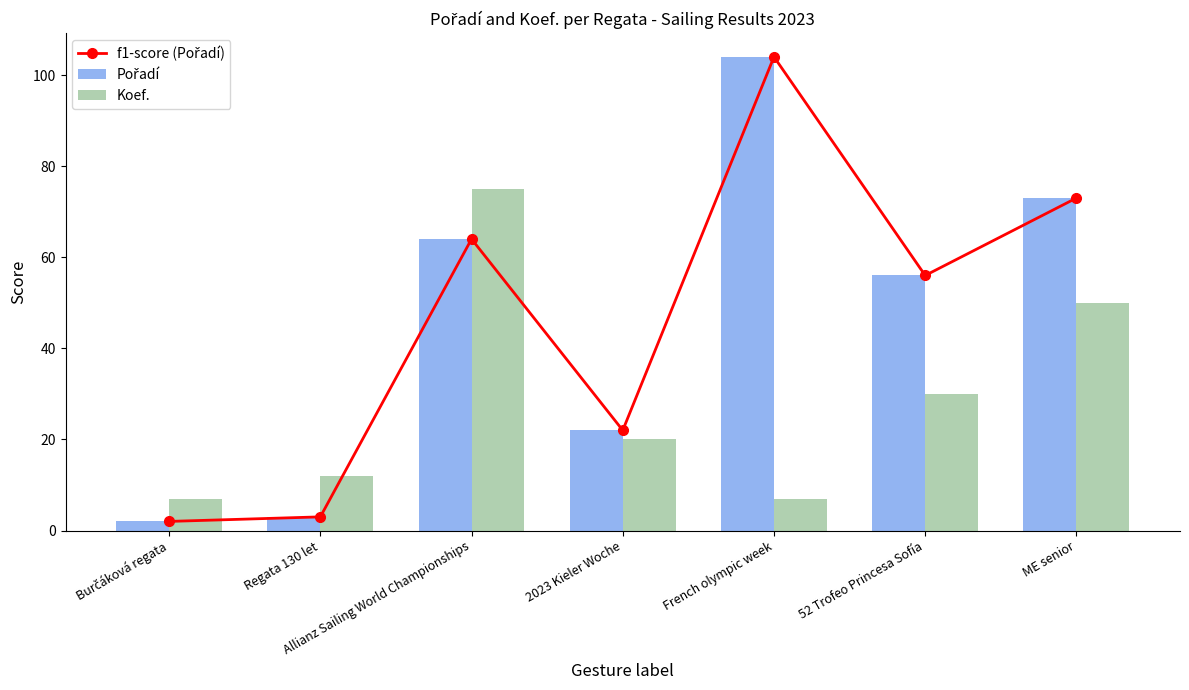

Which category has the highest value across all series?

French olympic week